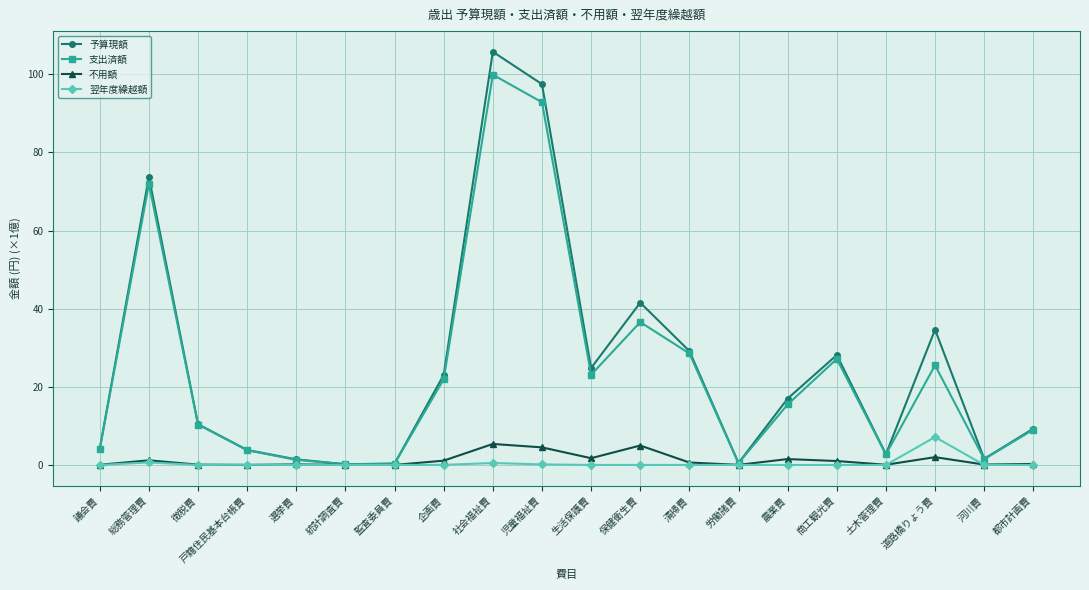

True or false: 翌年度繰越額 has more than 1 interior local peaks.

True